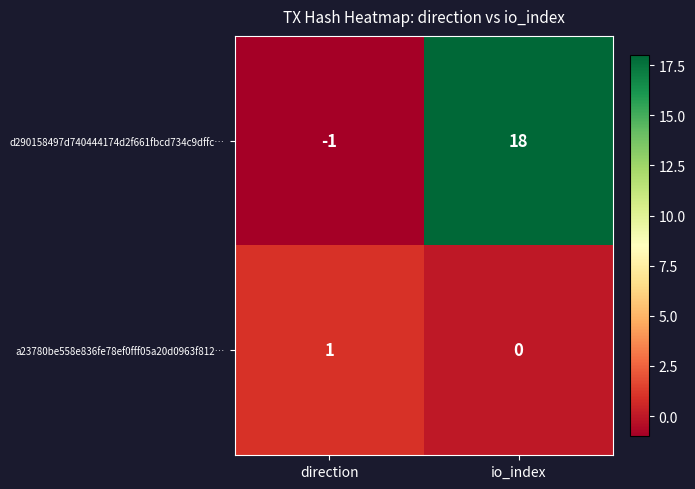

What is the difference between the highest and lowest values at direction?

2